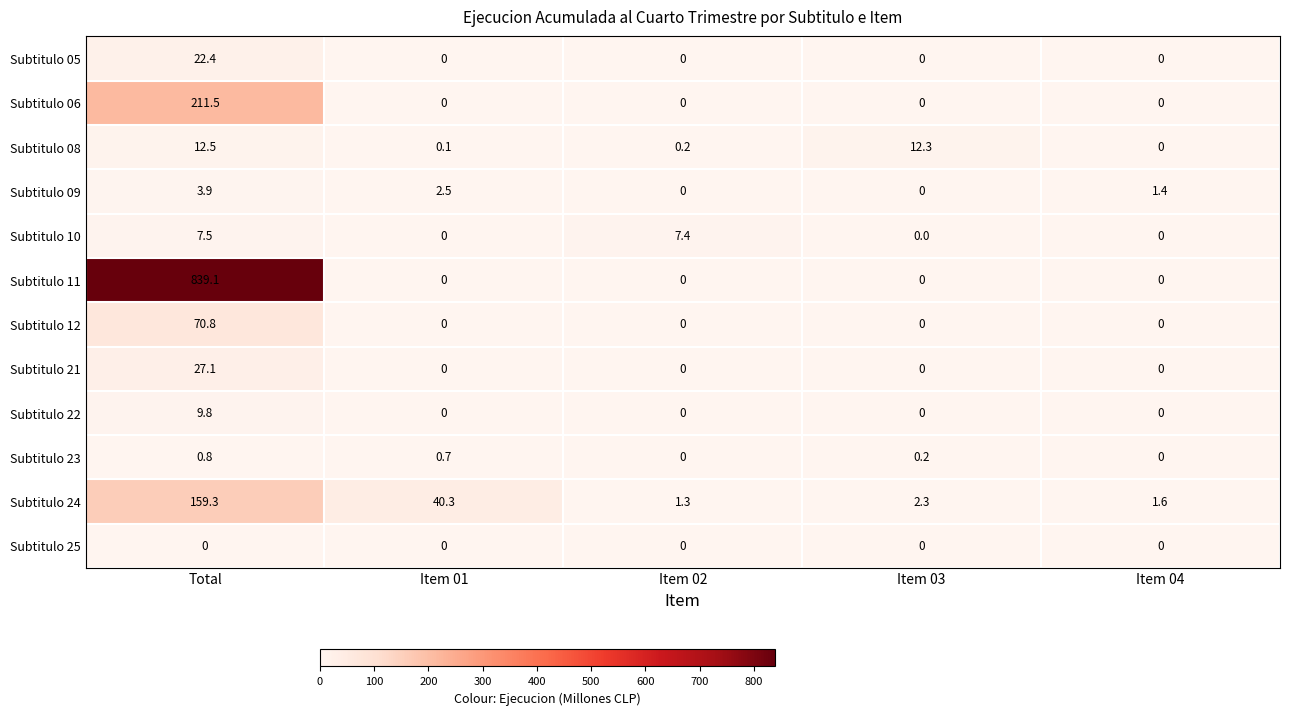

True or false: Subtitulo 10 has a value of 0.0 at Item 01.

True